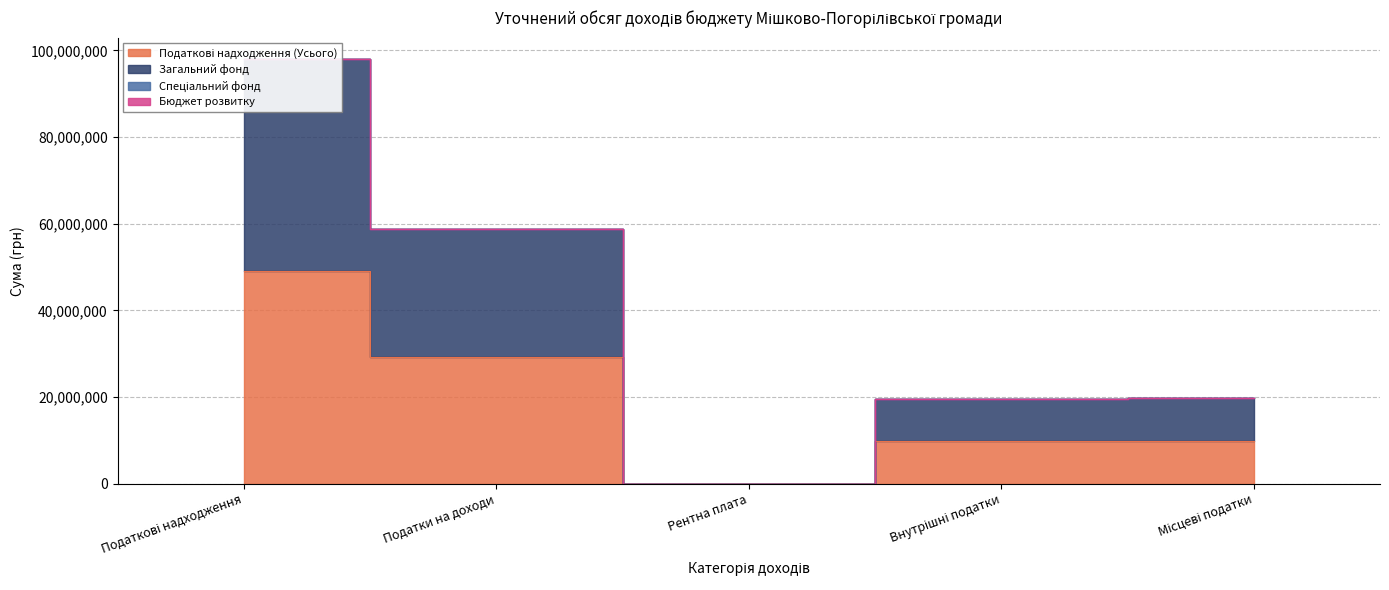

What is the spread (max minus min) of values at Рентна плата?

14500